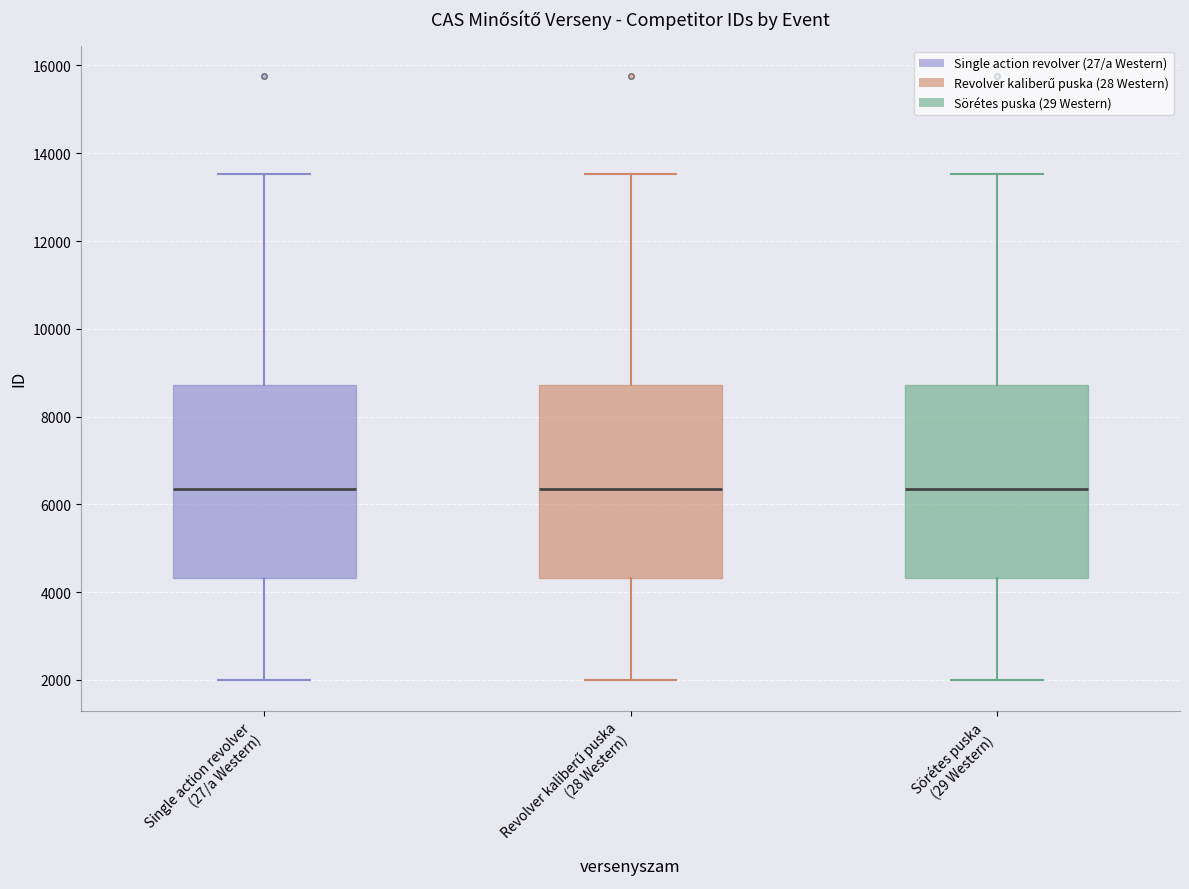

Reading left to right, transcribe this box plot: for each box, give where its median line is, the range the box spans, and where its two whiskers end, as read against the y-axis. The values are not printed on the chart, so give them approximately, as read against the axis.

Single action revolver (27/a Western): median 6400, box 4400 to 8800, whiskers 2000 to 13600
Revolver kaliberű puska (28 Western): median 6400, box 4400 to 8800, whiskers 2000 to 13600
Sörétes puska (29 Western): median 6400, box 4400 to 8800, whiskers 2000 to 13600